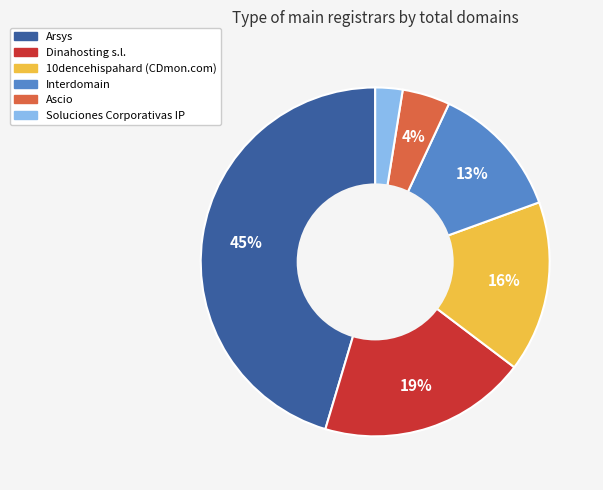

To the nearest percent, what percentage of the pie is Ascio?

4%